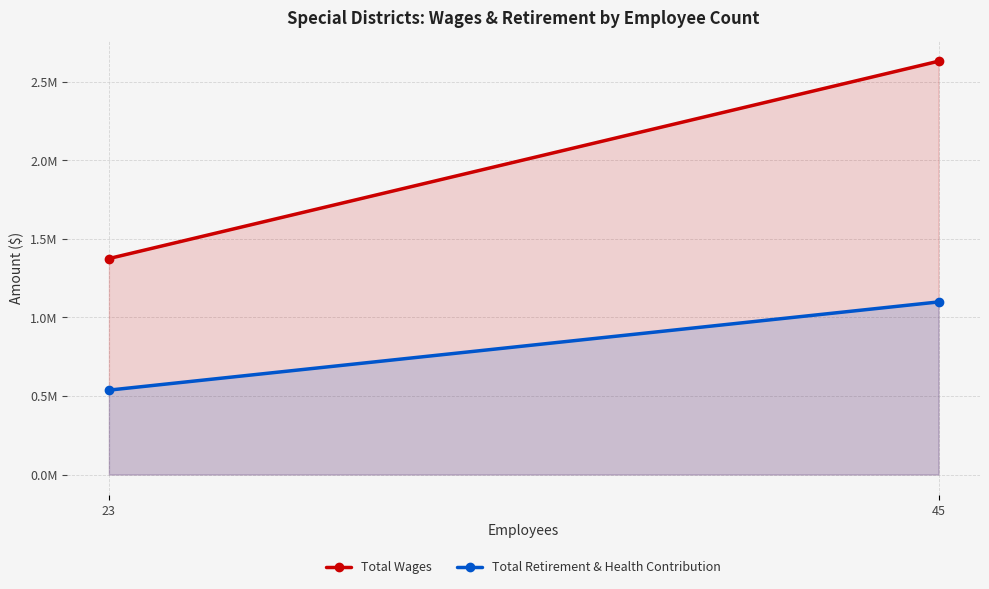

How many distinct data groups are displayed?

2